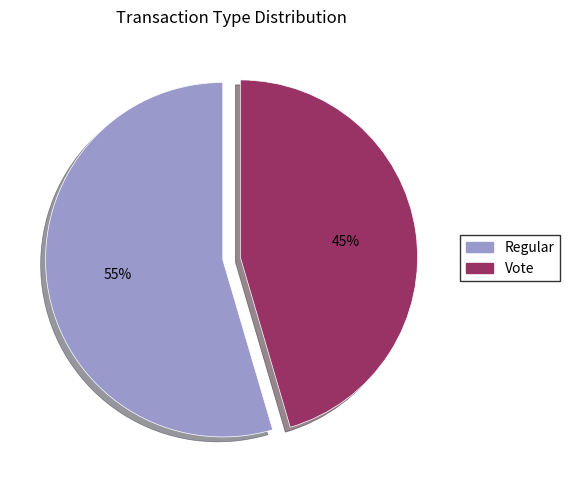

Which slice is the smallest?

Vote